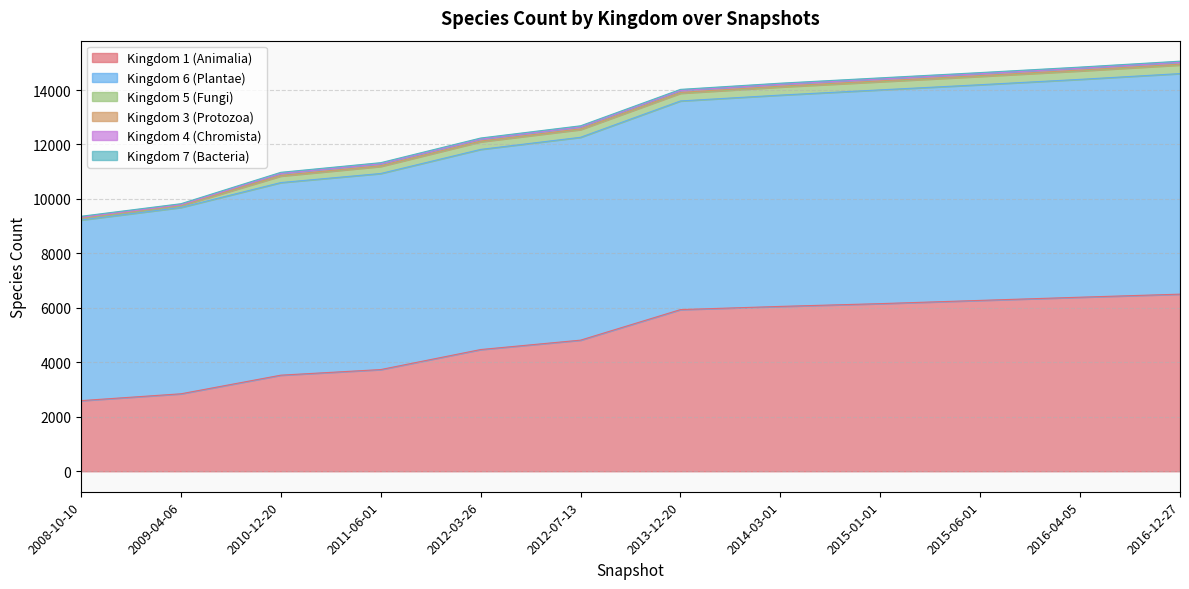

What is the difference between the highest and lowest values at 2012-07-13?

7422